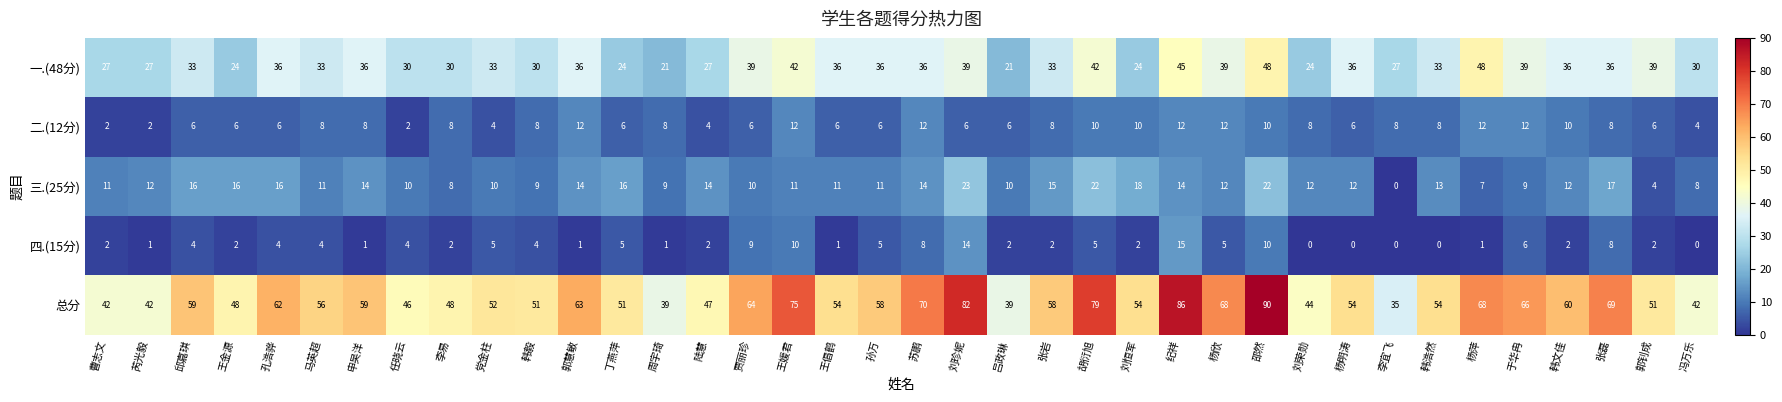

Which series has the widest spread of values?

总分